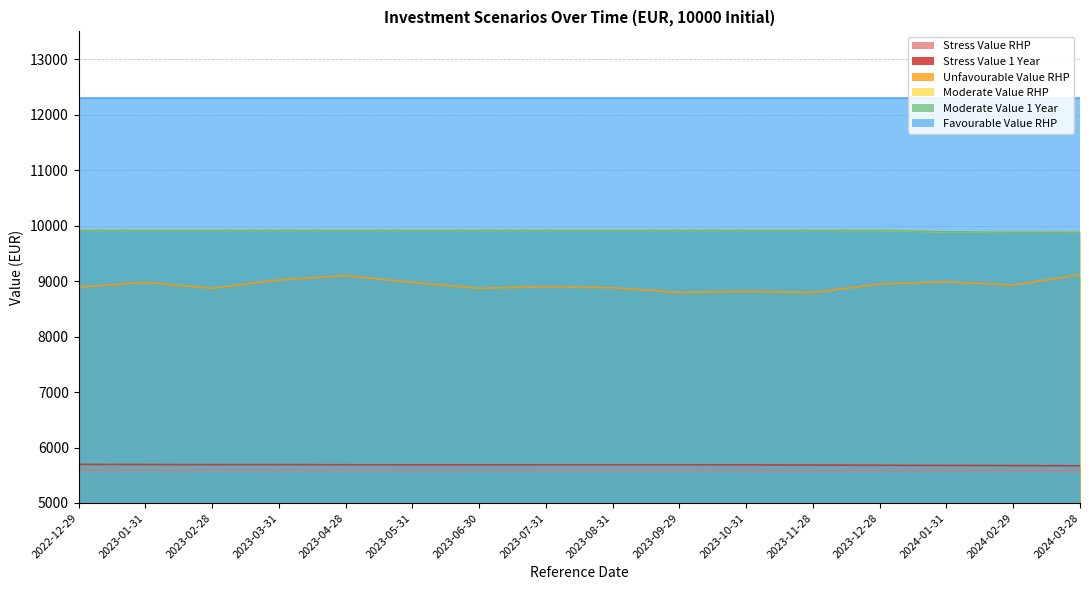

At how many categories does at least one series exceed 6128?

16